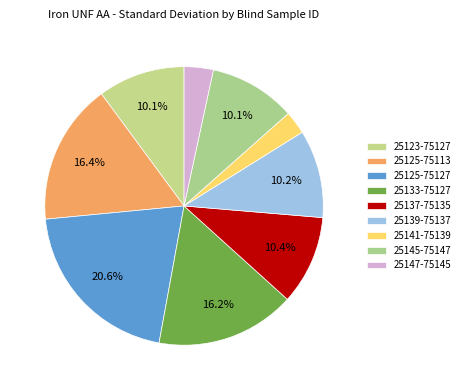

Does any single category account for the majority?

No